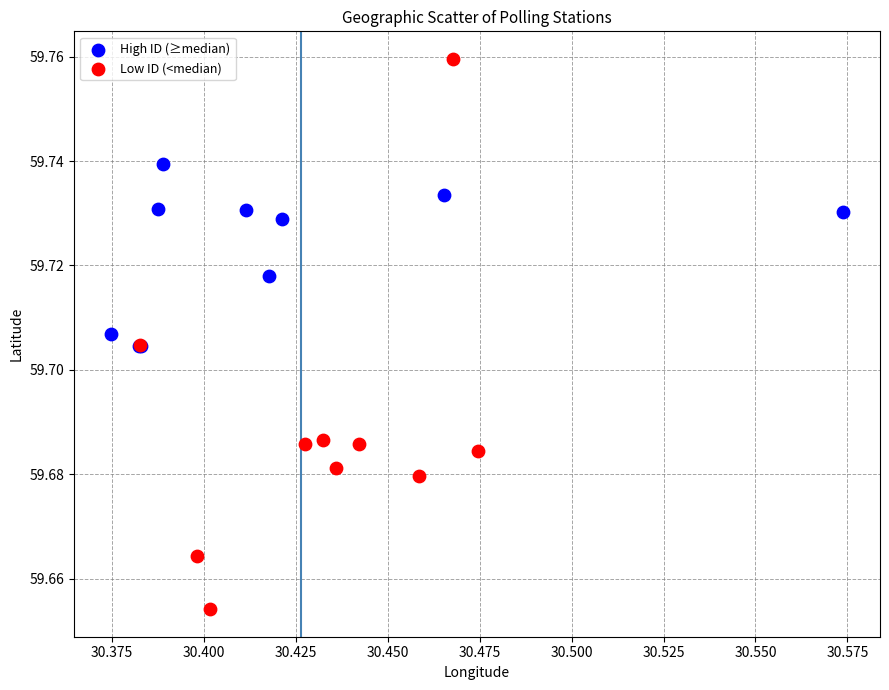

Which series contains the highest Y value?

Low ID (<median)